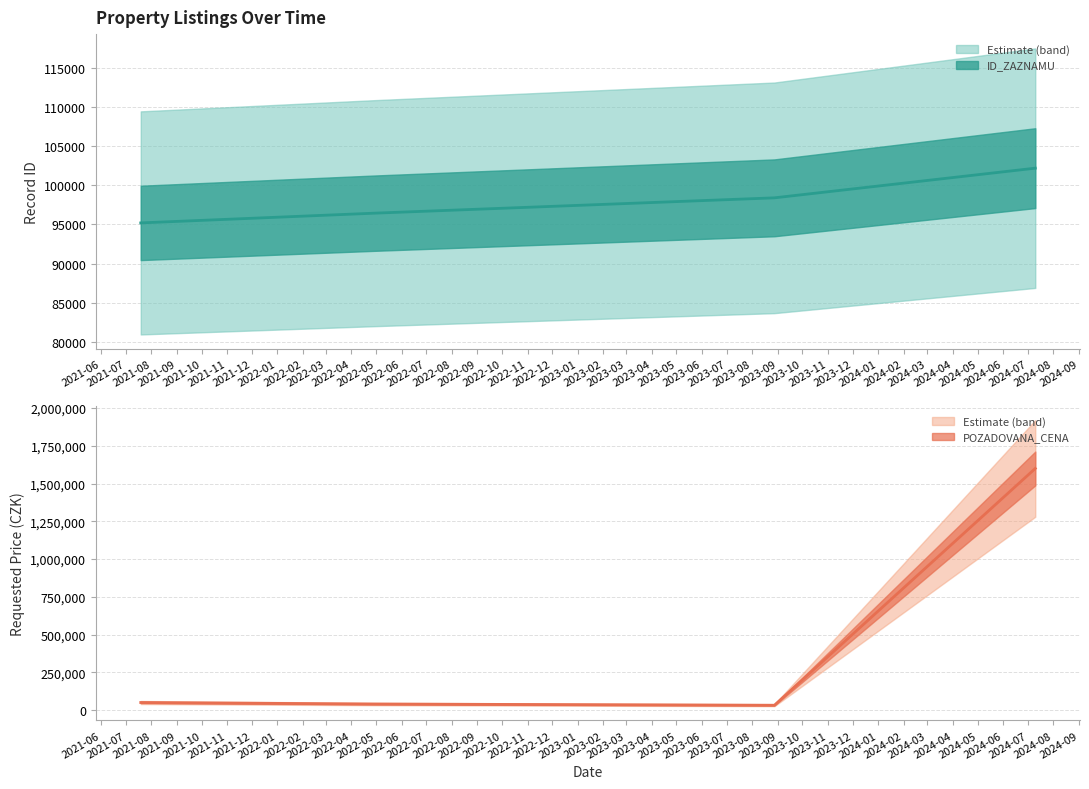

True or false: POZADOVANA_CENA has a value of 40000 at 2022-04-29.

True